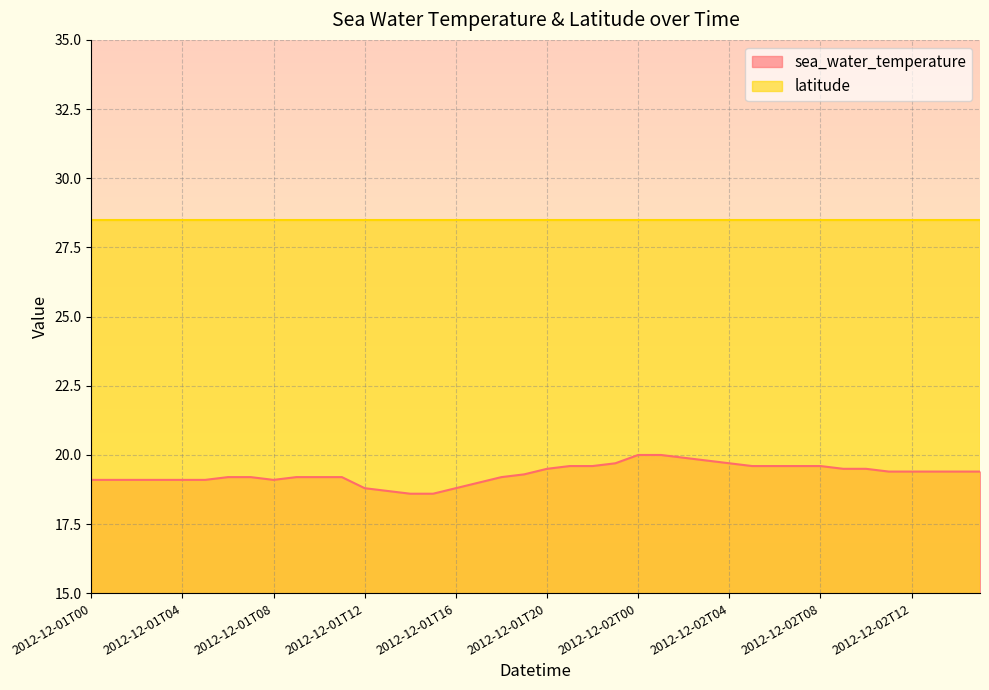

List the labels in order of value, smallest first.

2012-12-01T14, 2012-12-01T15, 2012-12-01T13, 2012-12-01T12, 2012-12-01T16, 2012-12-01T17, 2012-12-01T00, 2012-12-01T01, 2012-12-01T02, 2012-12-01T03, 2012-12-01T04, 2012-12-01T05, 2012-12-01T08, 2012-12-01T06, 2012-12-01T07, 2012-12-01T09, 2012-12-01T10, 2012-12-01T11, 2012-12-01T18, 2012-12-01T19, 2012-12-02T11, 2012-12-02T12, 2012-12-02T13, 2012-12-02T14, 2012-12-02T15, 2012-12-01T20, 2012-12-02T09, 2012-12-02T10, 2012-12-01T21, 2012-12-01T22, 2012-12-02T05, 2012-12-02T06, 2012-12-02T07, 2012-12-02T08, 2012-12-01T23, 2012-12-02T04, 2012-12-02T03, 2012-12-02T02, 2012-12-02T00, 2012-12-02T01